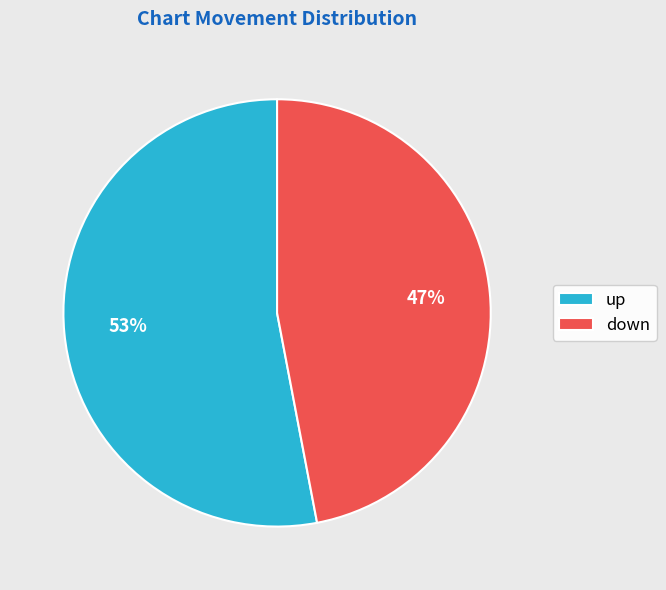

The up slice represents 63% of the pie. True or false?

False